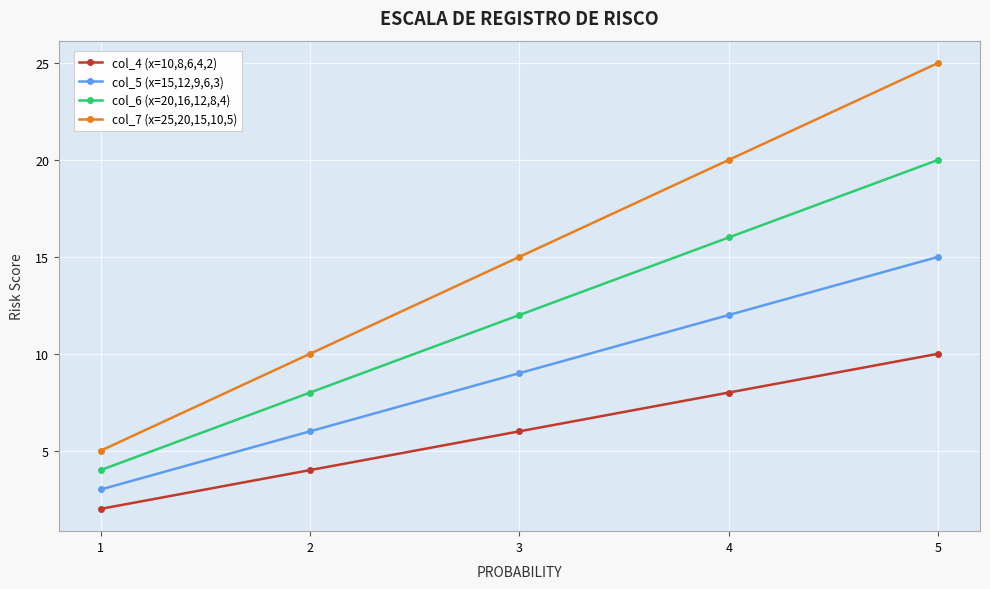

What is the lowest value of the col_5 (x=15,12,9,6,3) series?

3